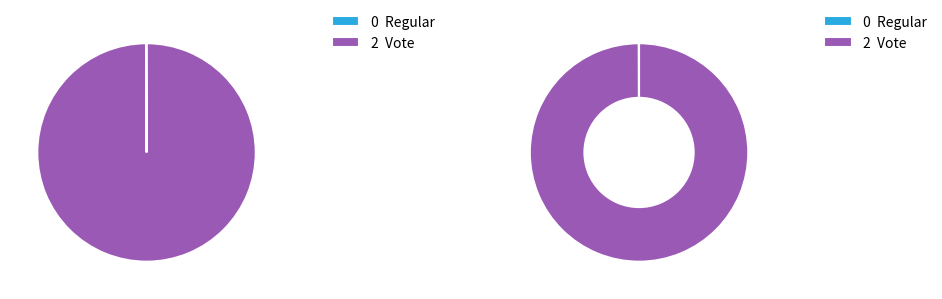

Is there a majority slice in this chart?

Yes